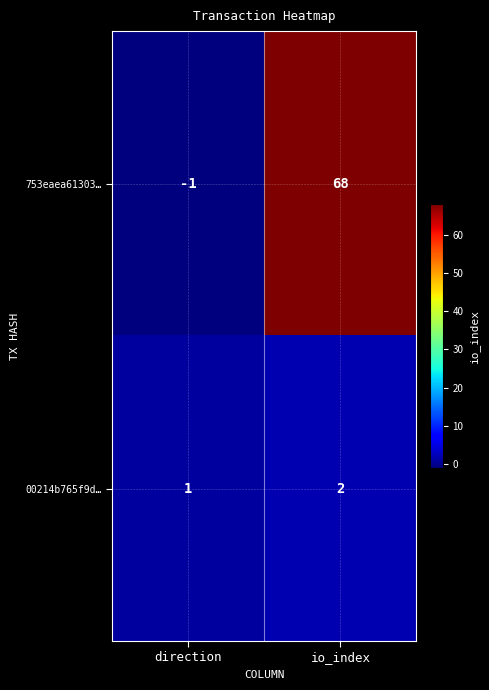

What is the smallest value displayed?

-1